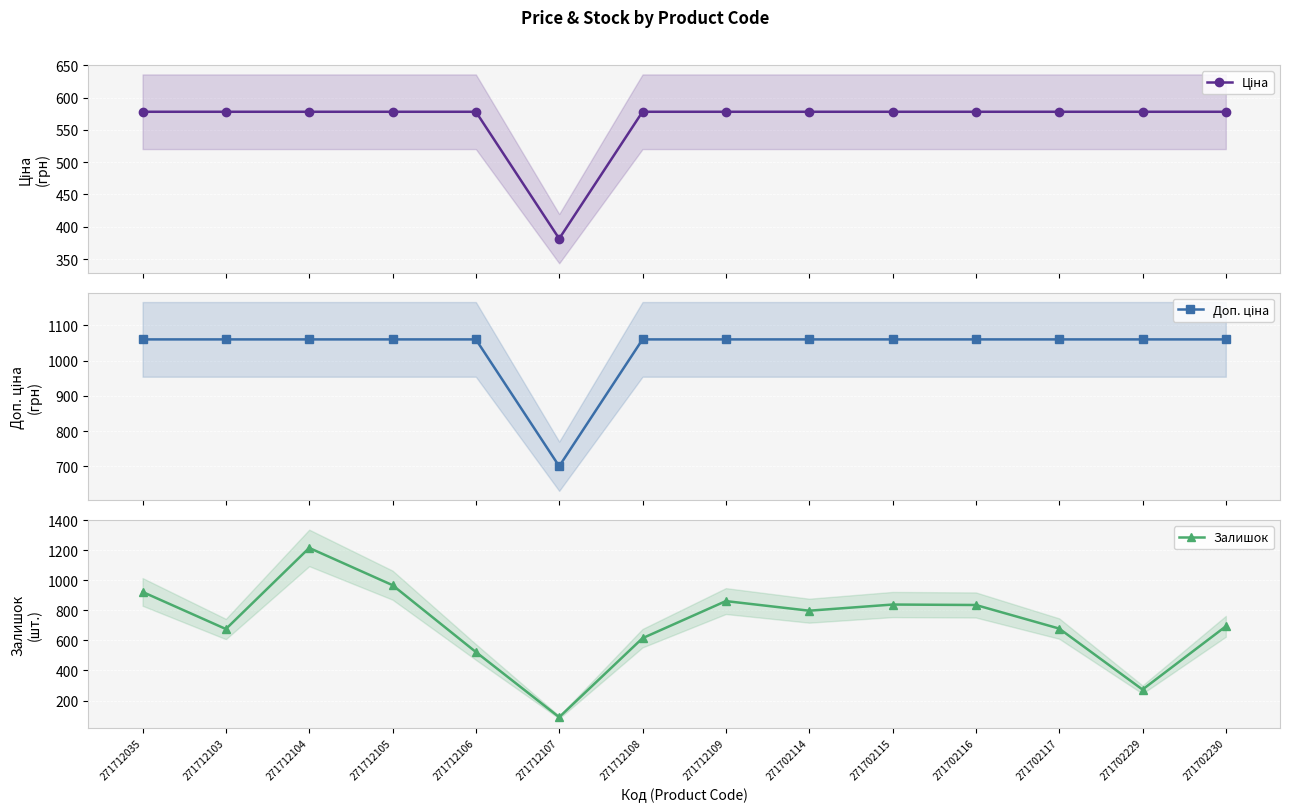

In Доп. ціна, how many points are lower than both neighbors (excluding endpoints)?

1